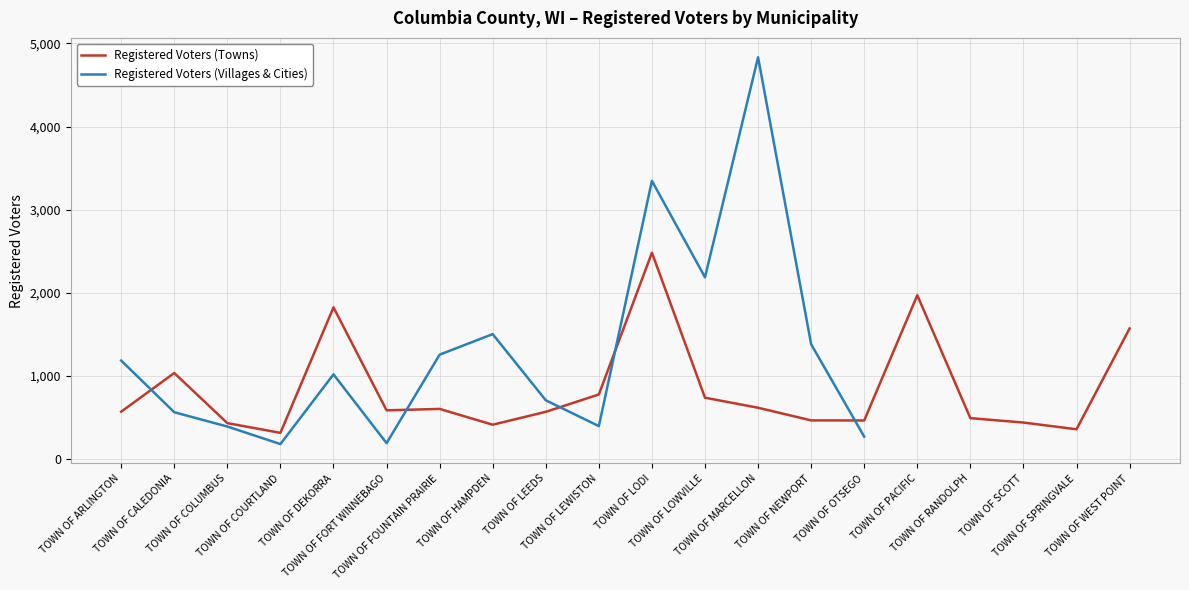

Approximately how many times larger is the value at TOWN OF RANDOLPH compared to TOWN OF LODI?

0.2